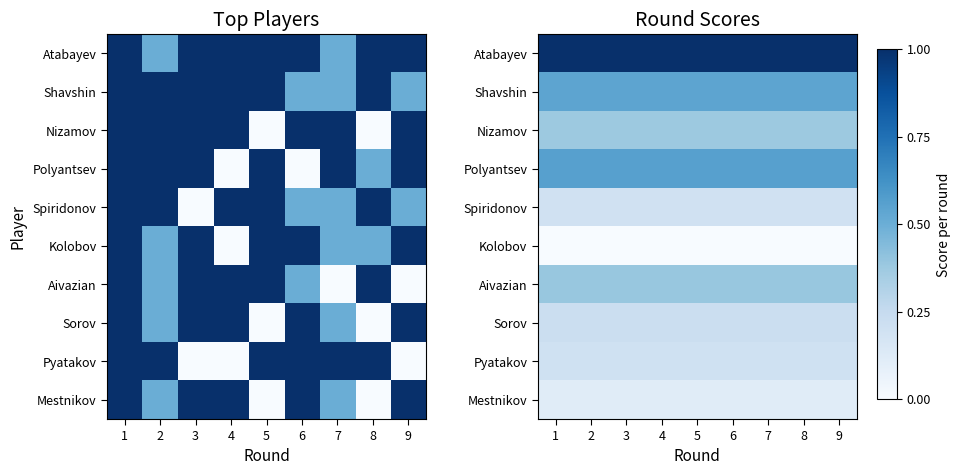

At how many categories does at least one series exceed 0?

9